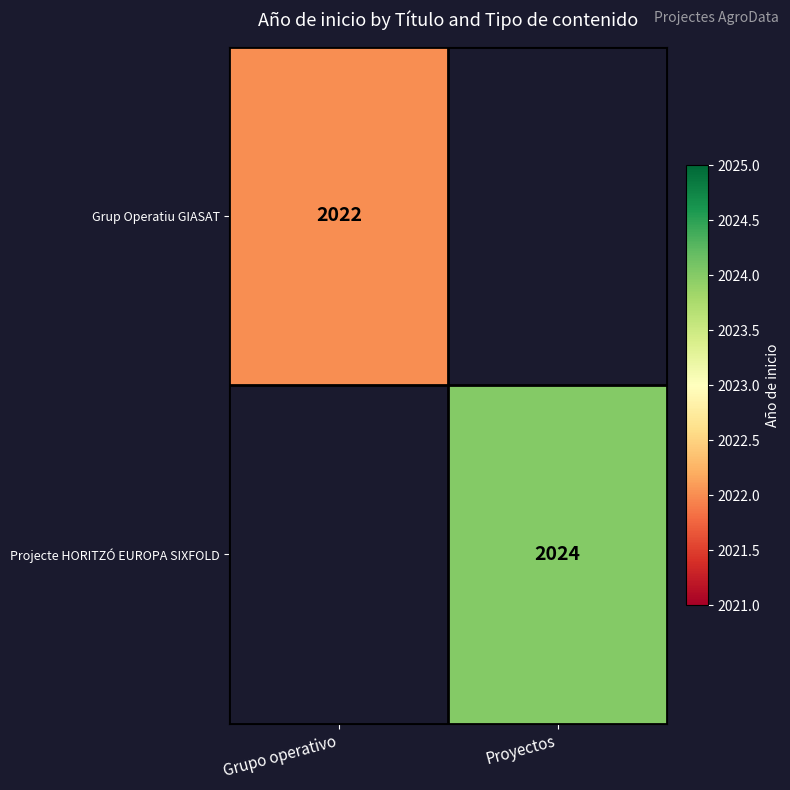

Which has a higher value, Grupo operativo or Proyectos?

Proyectos